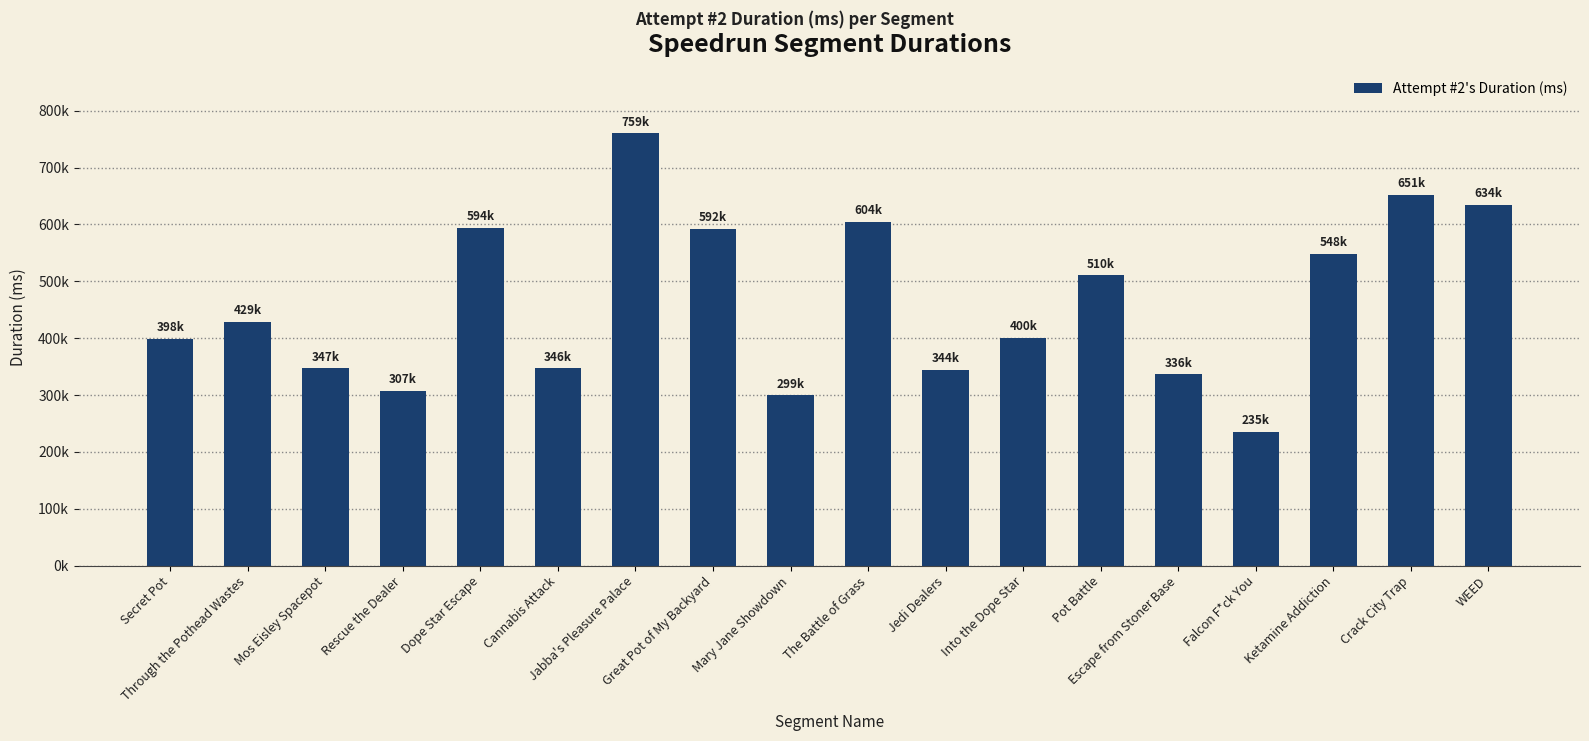

Does the chart contain any negative values?

No